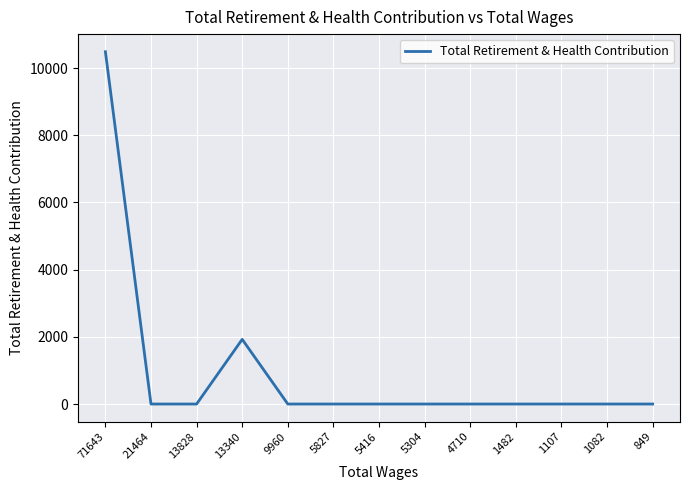

Which has a higher value, 71643 or 21464?

71643